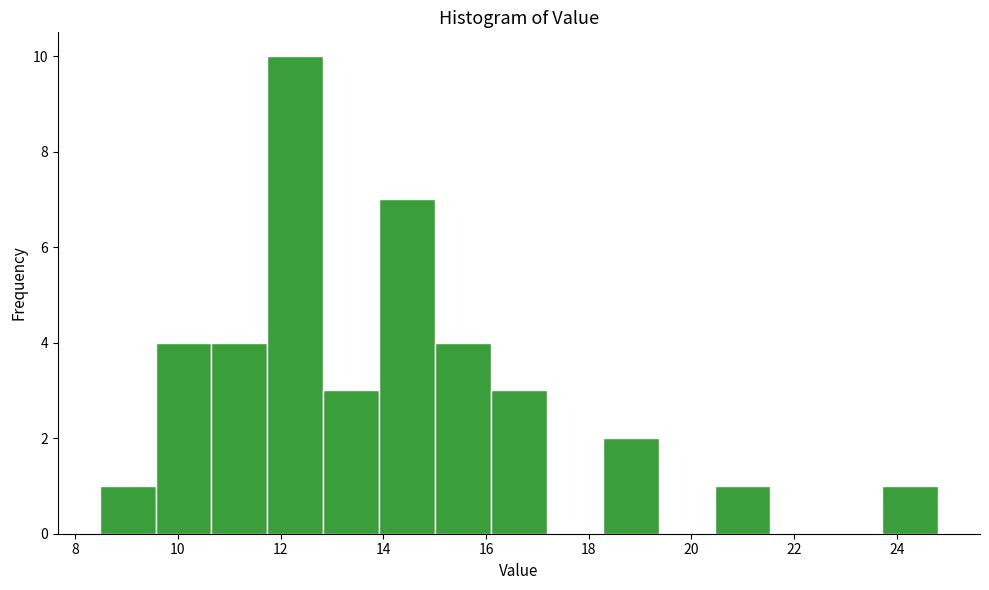

How tall is the bar that spans 15.0 to 16.0 on the x-axis? Neither the bar edges nor the heights are printed on the chart, so give them approximately, as read against the axes.

4